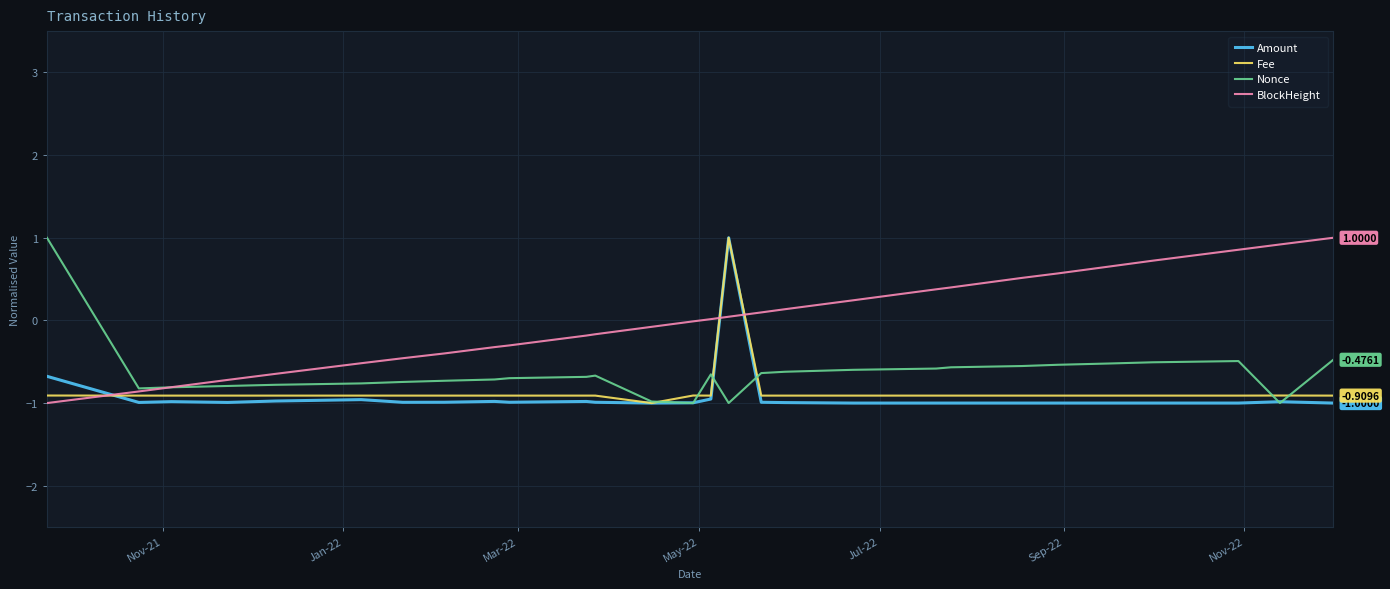

True or false: Amount and BlockHeight cross at least once.

True